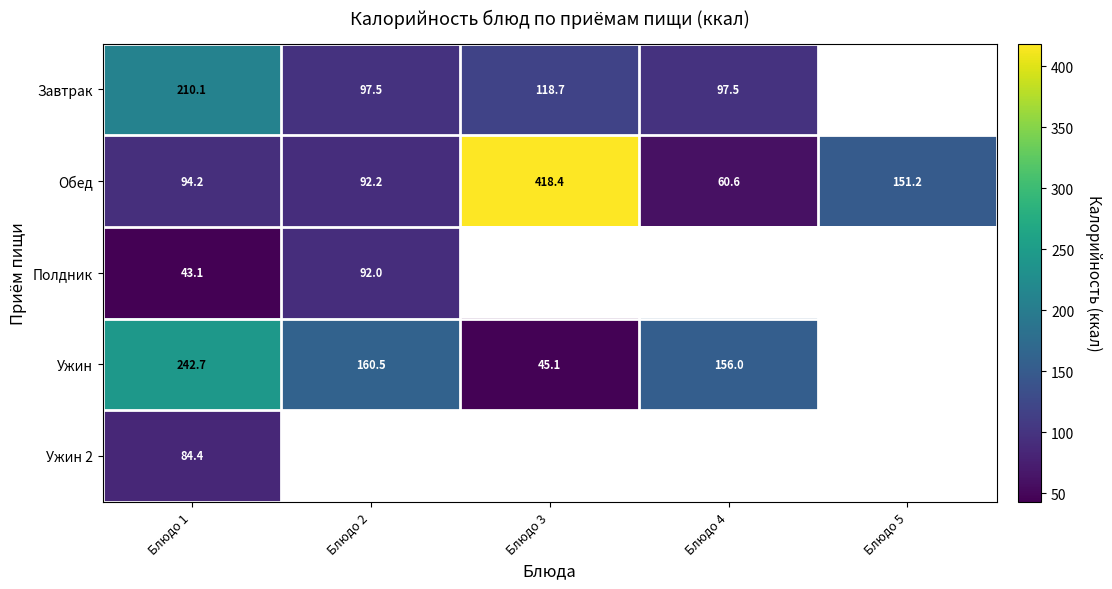

Is the value of Обед at Блюдо 2 greater than the value of Завтрак at Блюдо 3?

No